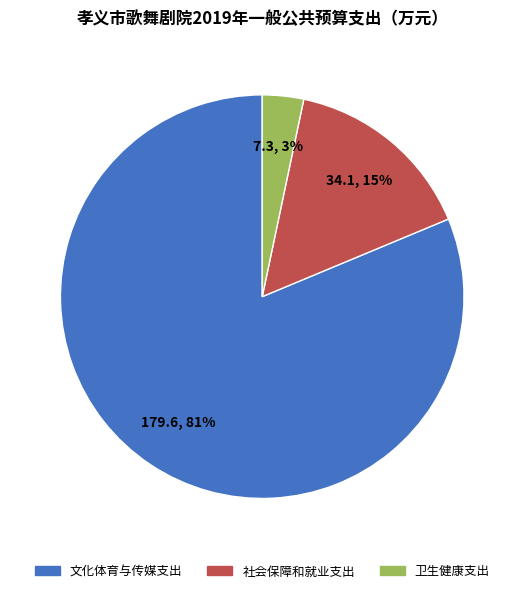

What is the smallest slice in the pie chart?

卫生健康支出